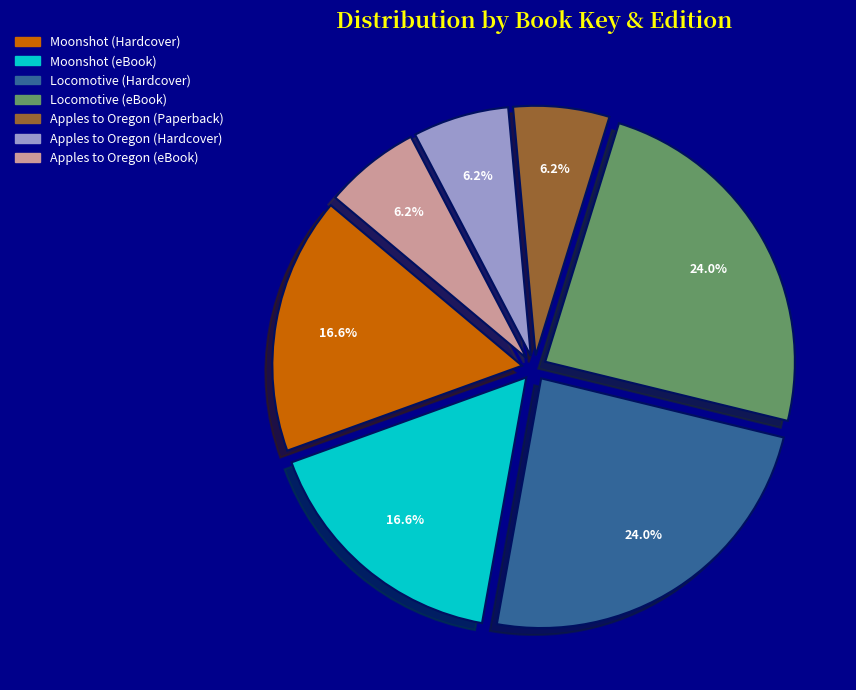

Which has a higher value, Apples to Oregon (eBook) or Locomotive (eBook)?

Locomotive (eBook)